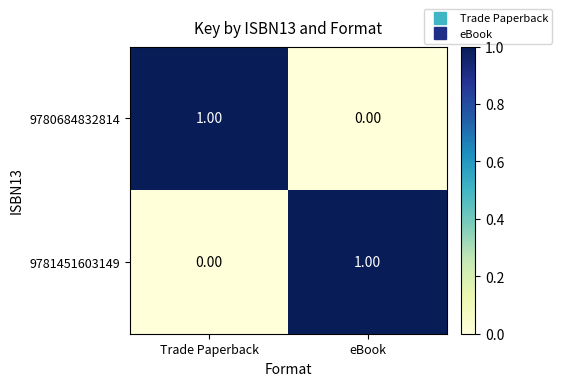

Is the value of 9781451603149 at eBook greater than the value of 9780684832814 at eBook?

Yes